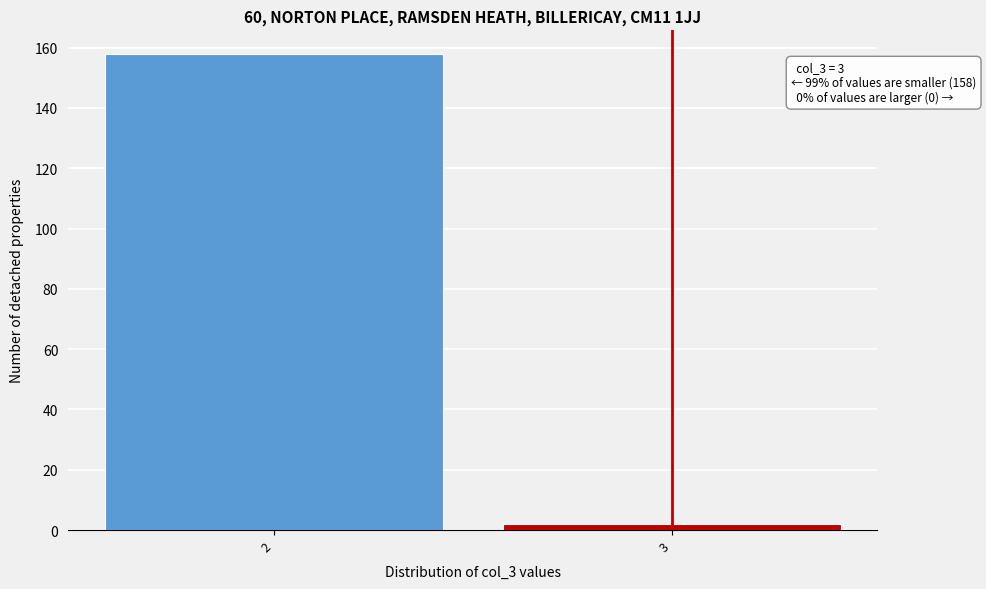

Reading left to right, extract all data points from this chart.

158	2